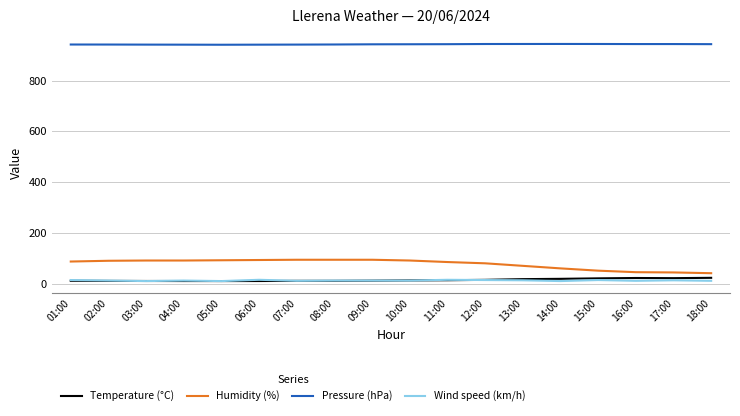

True or false: Temperature (°C) and Pressure (hPa) intersect in this chart.

False